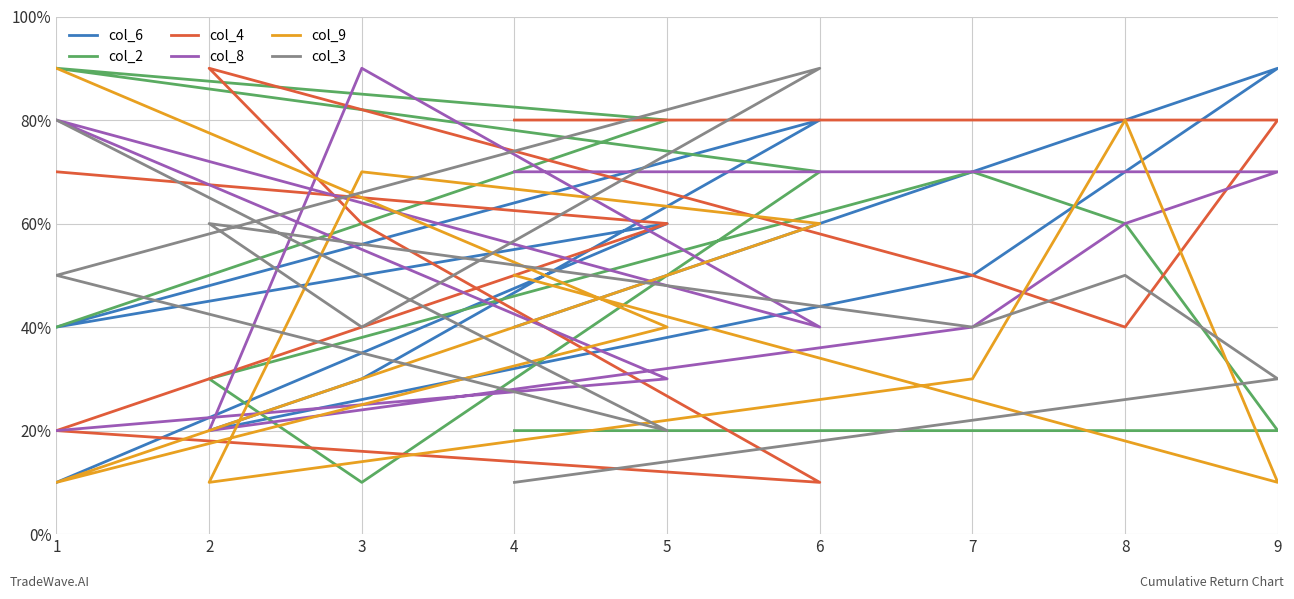

The col_4 series shows 8 at 2. True or false?

False